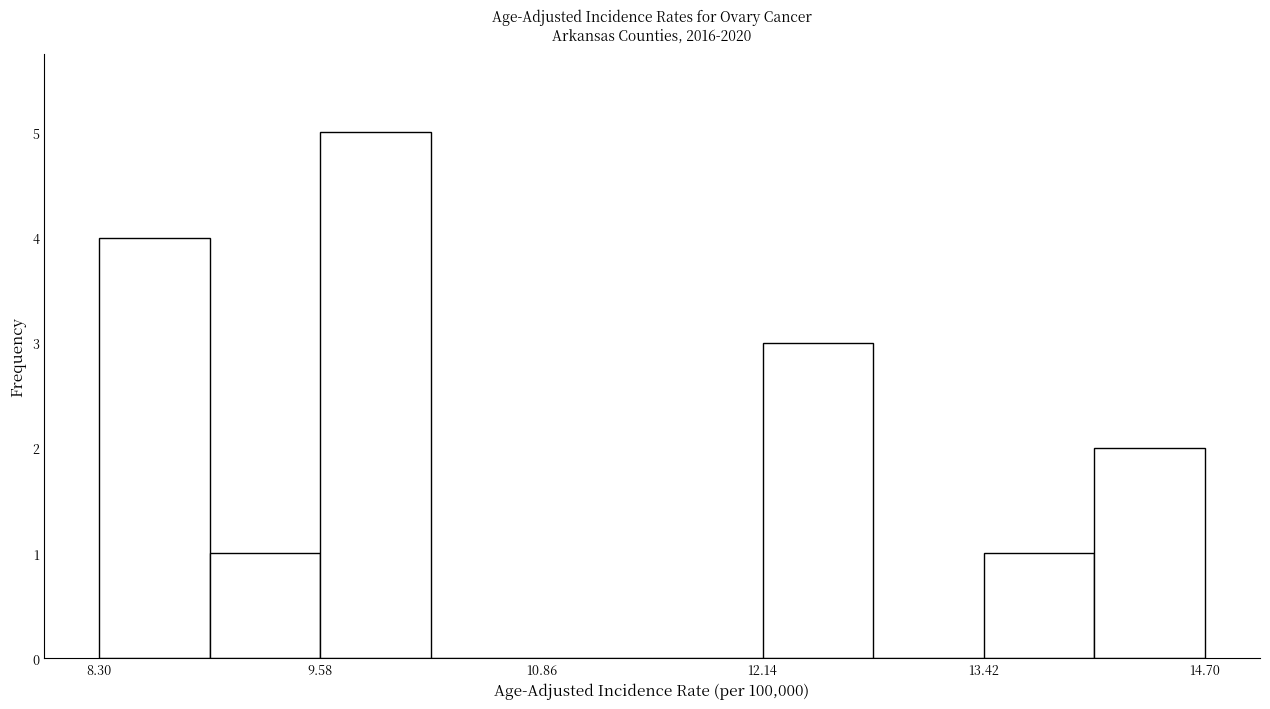

Read against the x-axis, roughly where is the centre of the tallest bar?

10.0